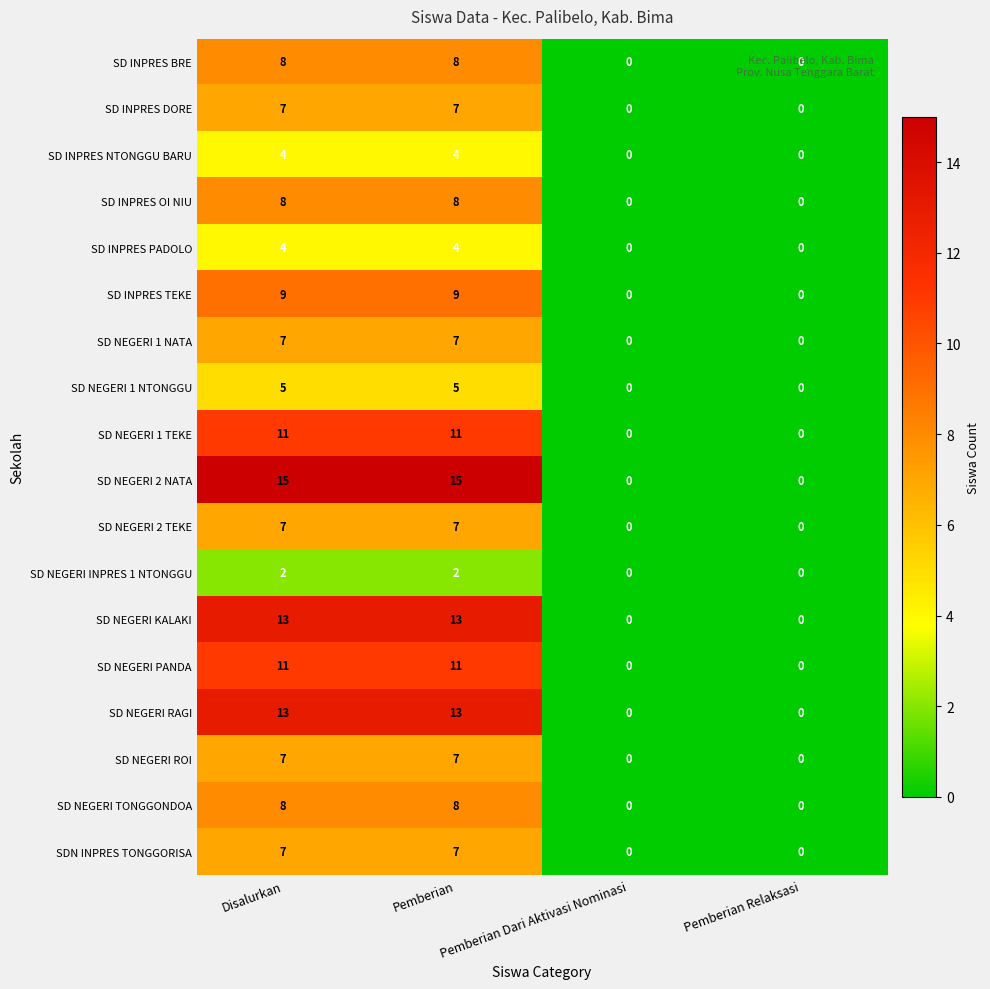

True or false: SD INPRES BRE has a value of 4 at Disalurkan.

False